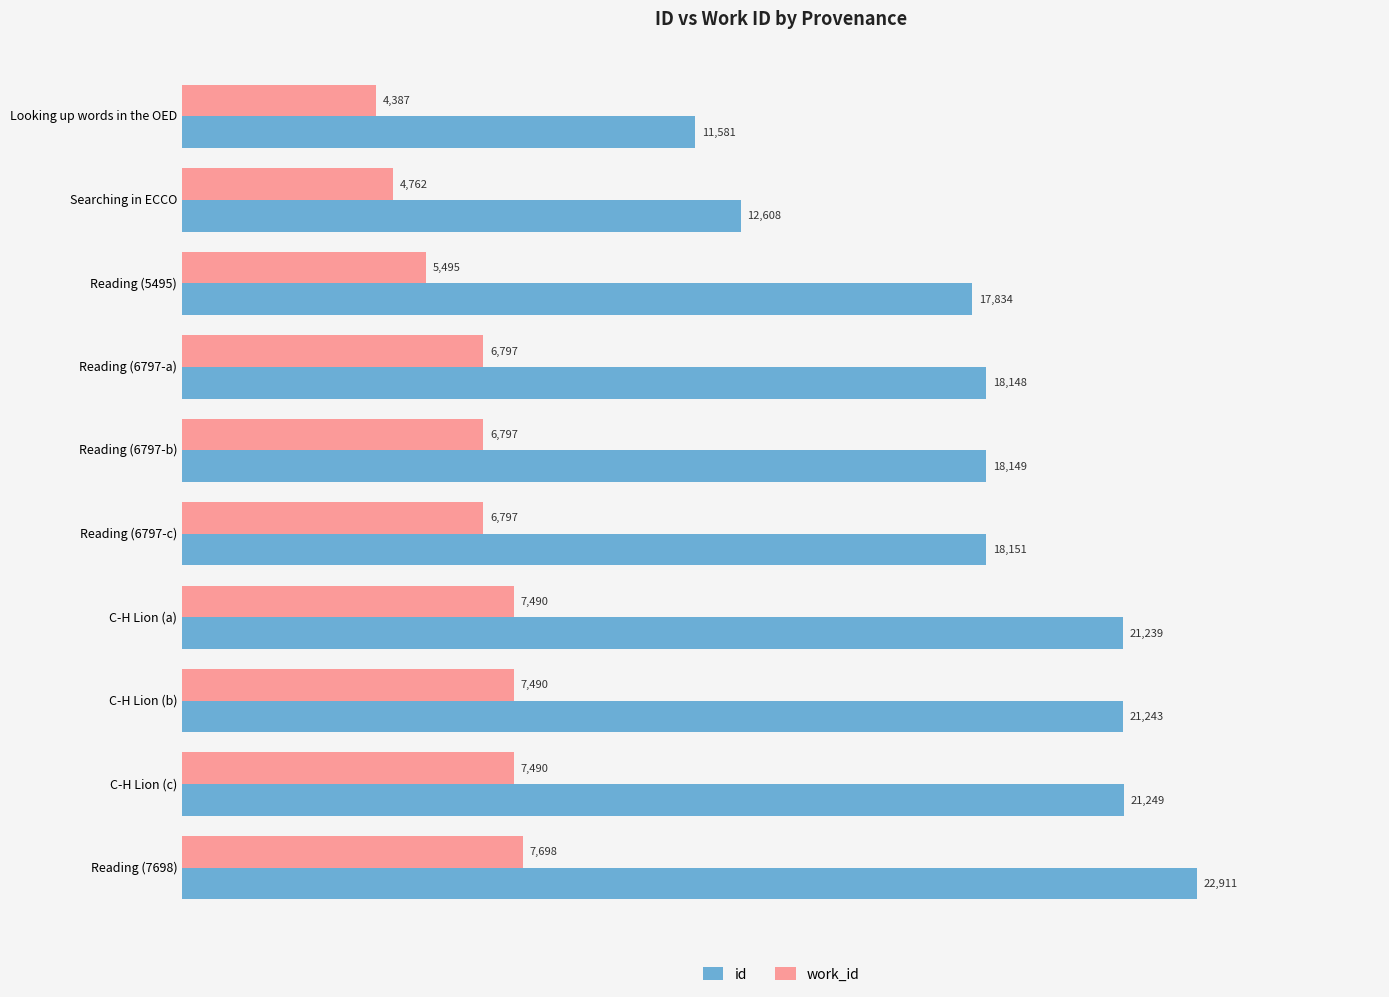

What is the difference between the maximum and second lowest values in the work_id series?

2936